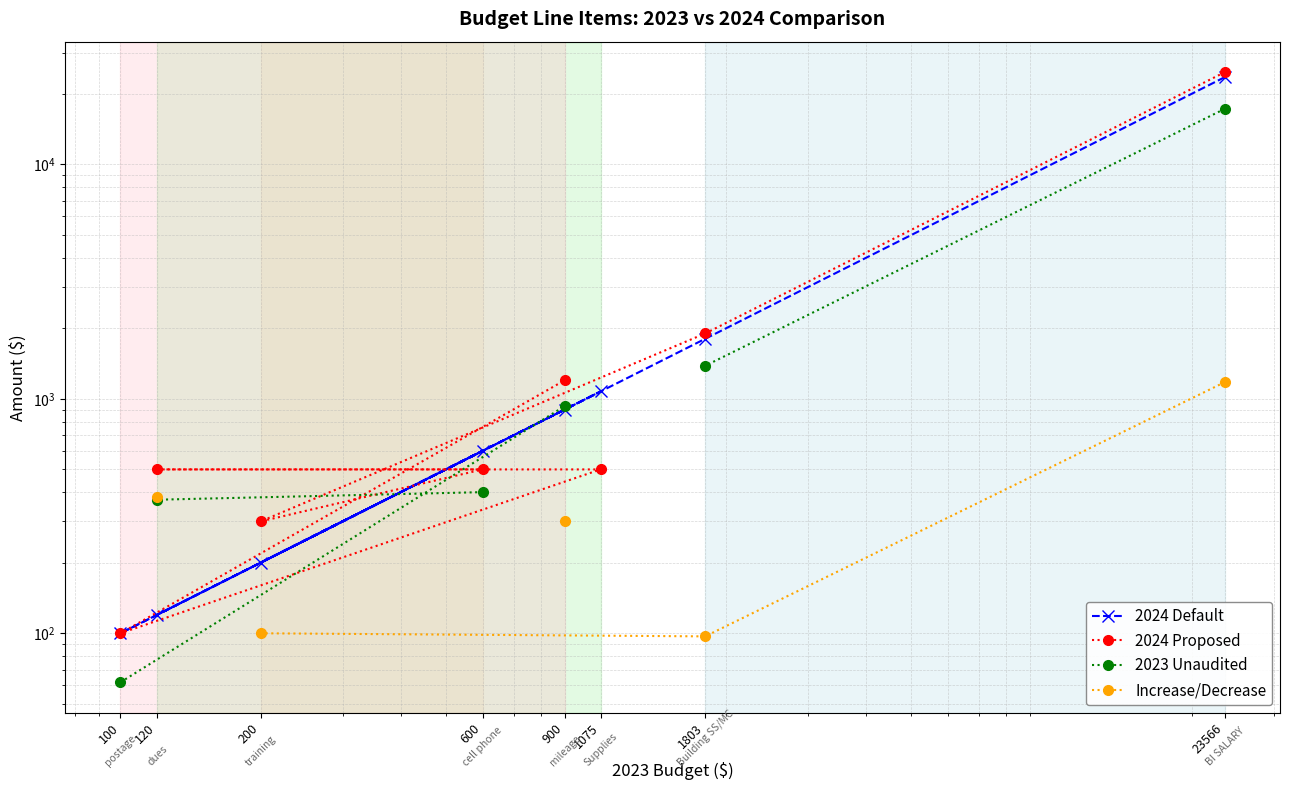

What is the smallest value displayed?

61.8